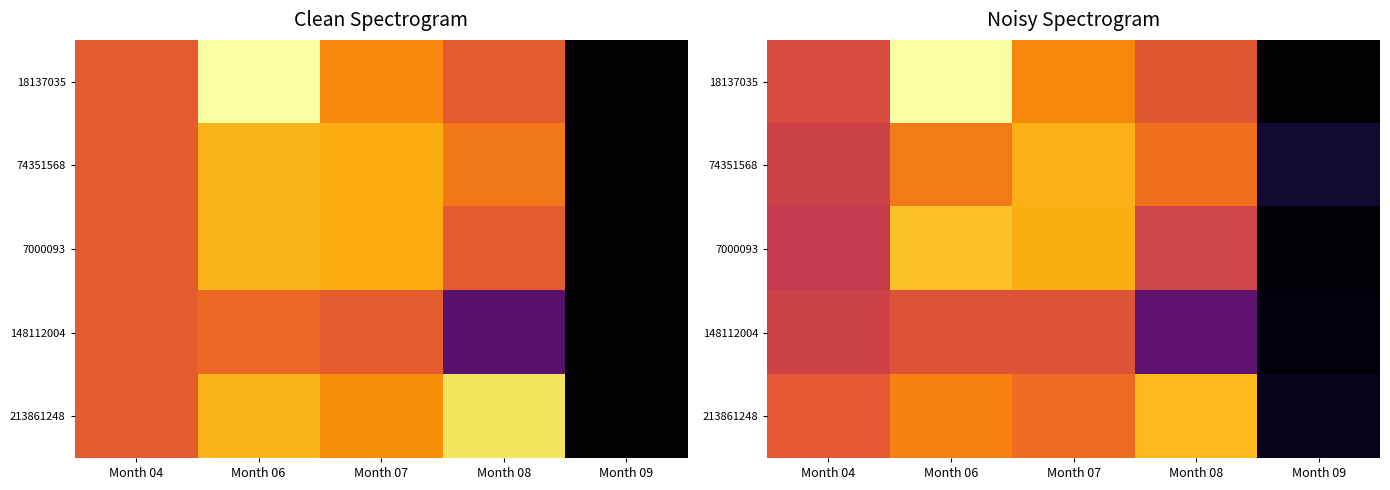

Is it true that 7000093 equals 24.1 at Month 08?

True